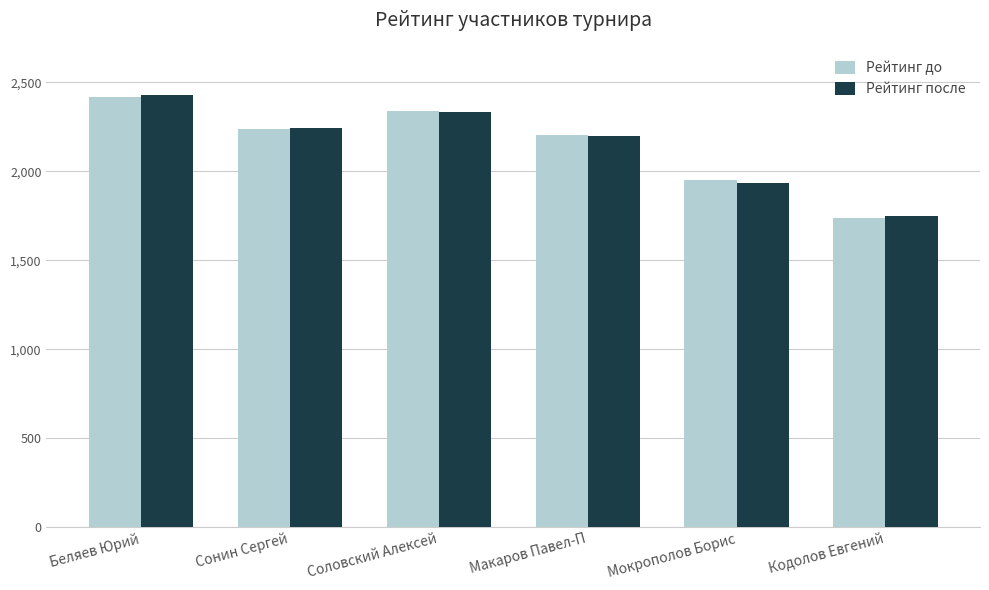

What is the difference between the Рейтинг после values at Соловский Алексей and Беляев Юрий?

99